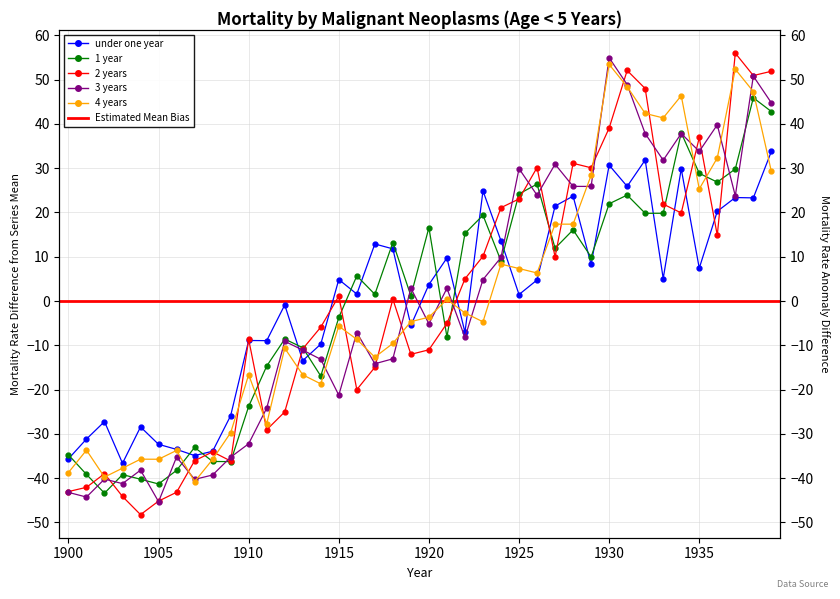

At which label is 2 years closest to 3?

1915